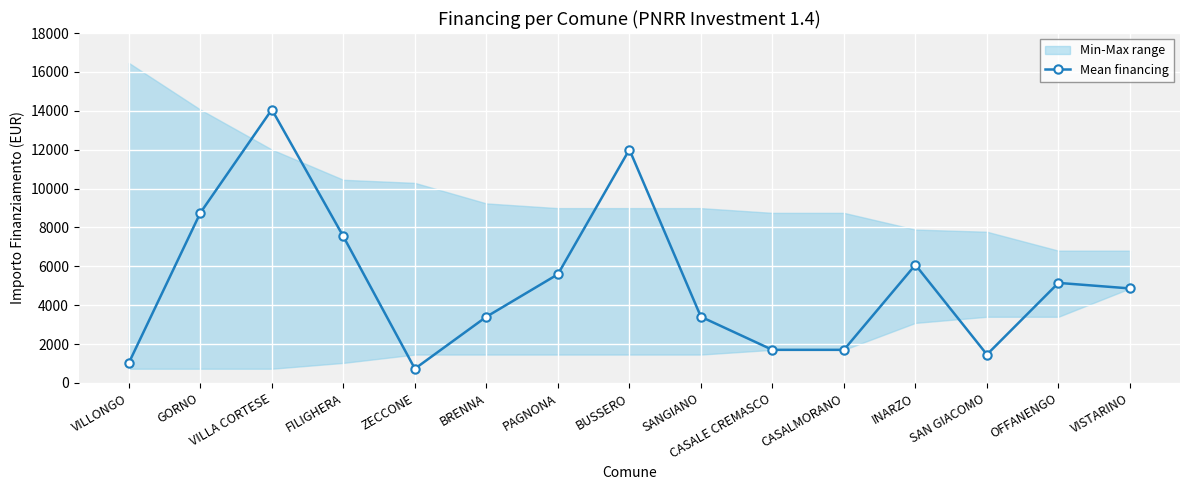

How many interior local valleys (lower than both neighbors) does the data have?

2